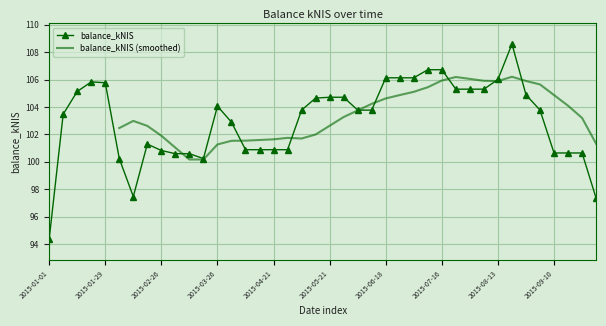

Which label corresponds to the smallest value in the chart?

2015-01-01